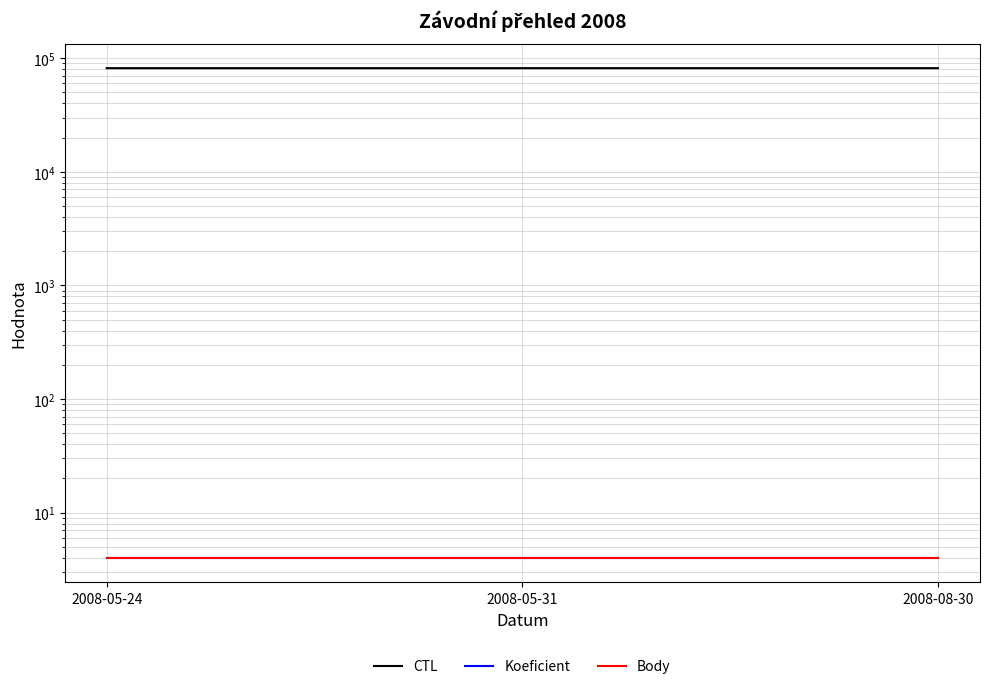

What is the approximate value of Koeficient at 2008-05-24?

4